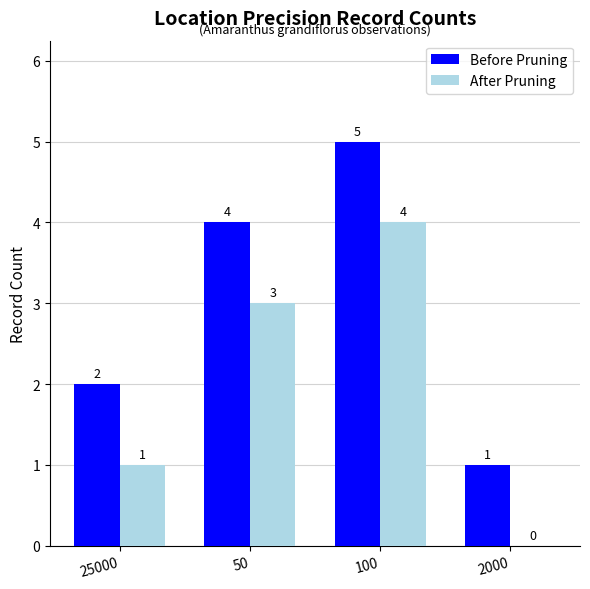

What is the greatest value displayed?

5